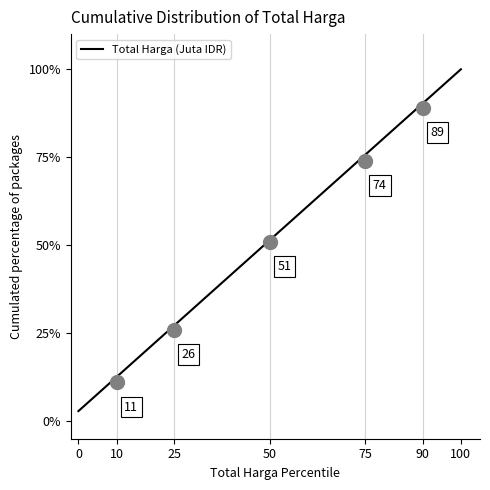

How many values exceed 51?

18